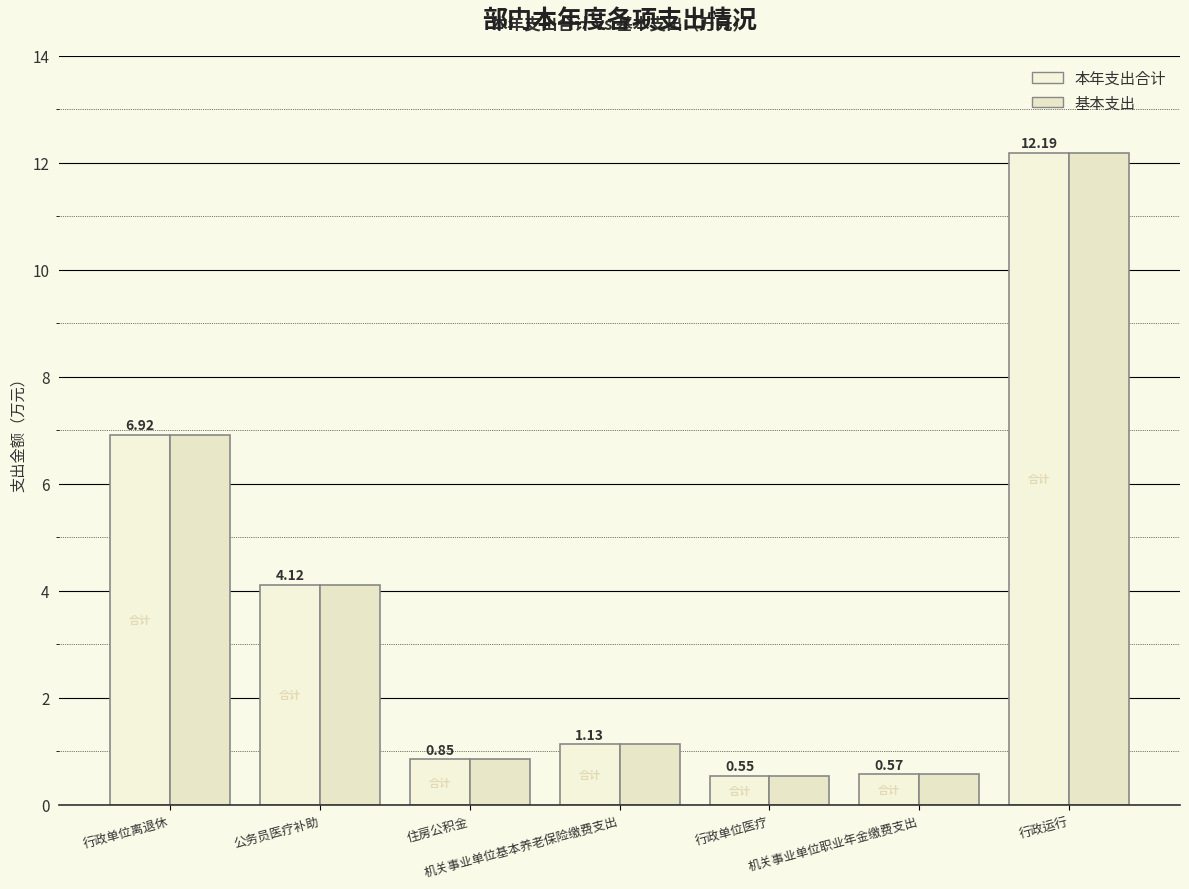

Reading left to right, extract all data points from this chart.

本年支出合计: 行政单位离退休=6.9	公务员医疗补助=4.1	住房公积金=0.8	机关事业单位基本养老保险缴费支出=1.1	行政单位医疗=0.6	机关事业单位职业年金缴费支出=0.6	行政运行=12.2
基本支出: 行政单位离退休=6.9	公务员医疗补助=4.1	住房公积金=0.8	机关事业单位基本养老保险缴费支出=1.1	行政单位医疗=0.6	机关事业单位职业年金缴费支出=0.6	行政运行=12.2